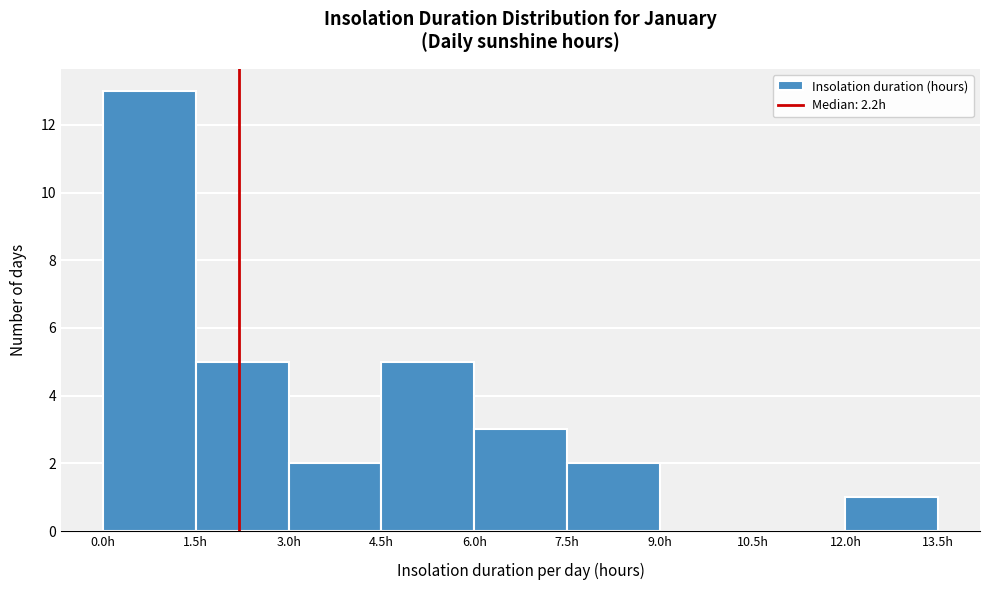

Which range on the x-axis has the tallest bar?

0.0 to 1.5